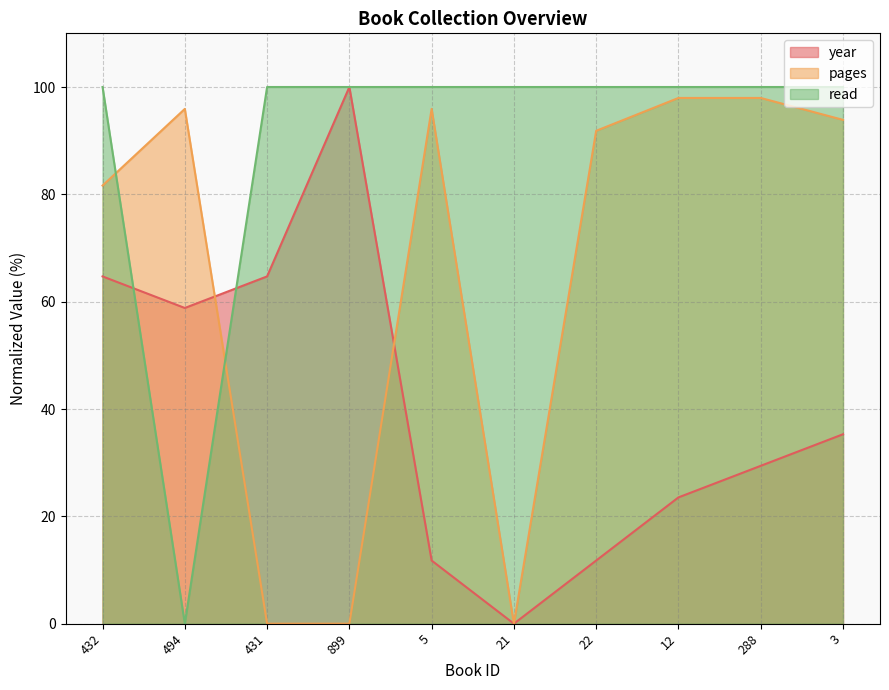

True or false: pages and read cross at least once.

True